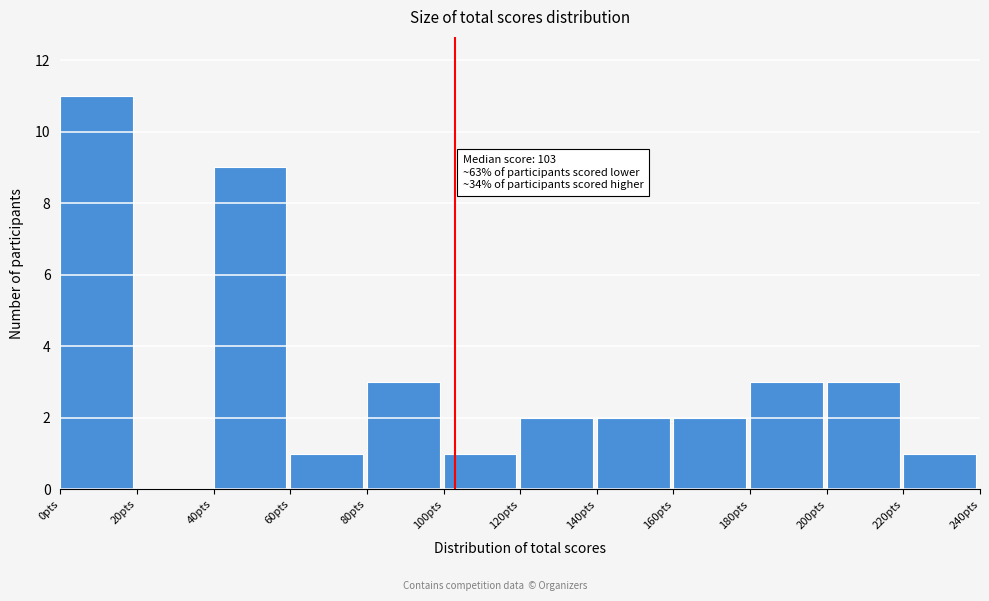

Which range on the x-axis has the tallest bar?

0 to 20